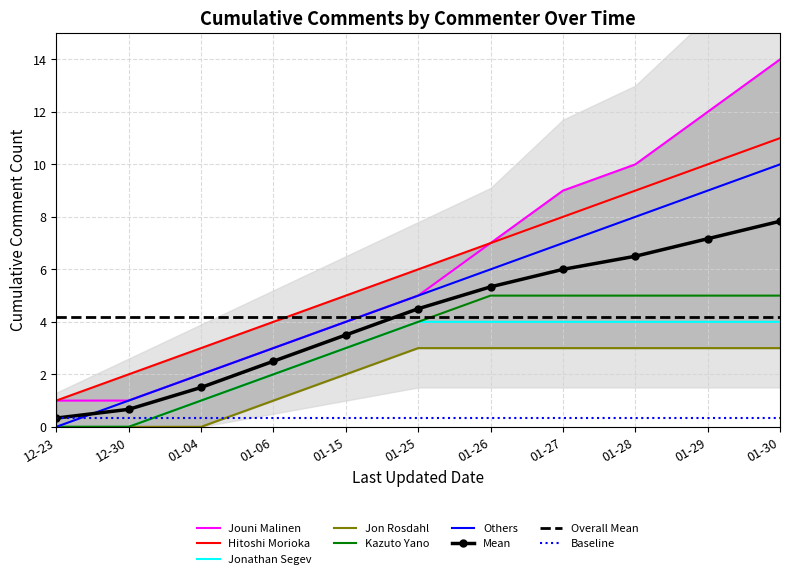

How many lines are shown in the chart?

6